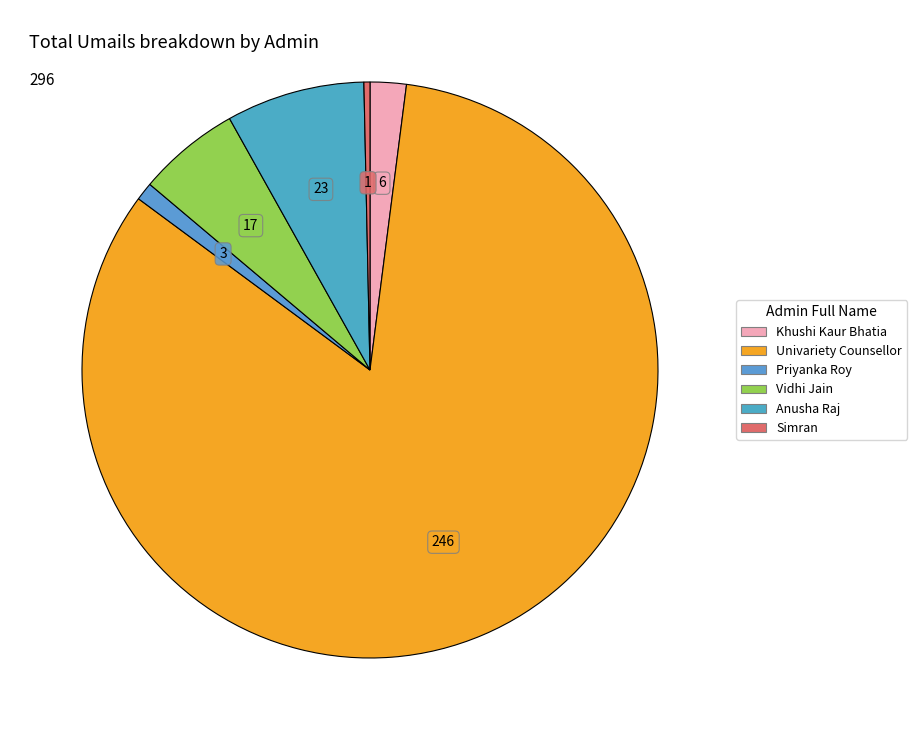

Between Univariety Counsellor and Vidhi Jain, which is larger?

Univariety Counsellor